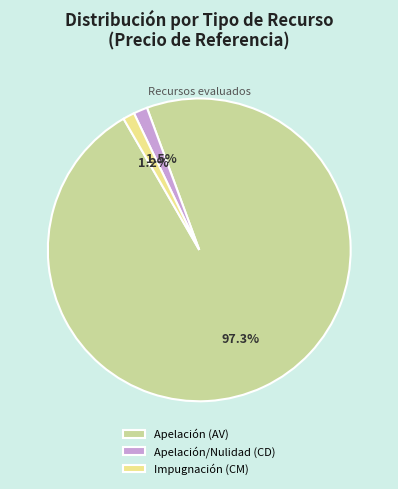

What percentage do Impugnación (CM) and Apelación/Nulidad (CD) together represent?

2.7%